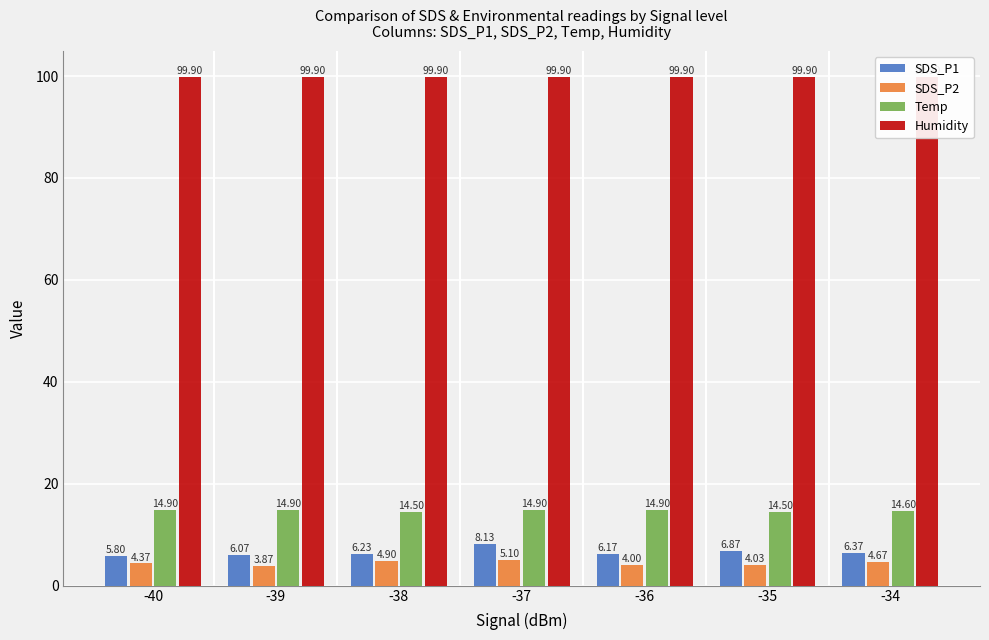

What is the difference between the maximum and minimum values in the Temp series?

0.4